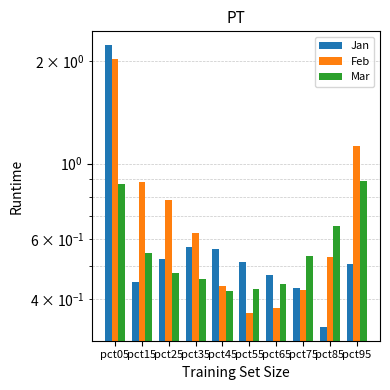

Between pct35 and pct45, which series saw the biggest shift?

Feb